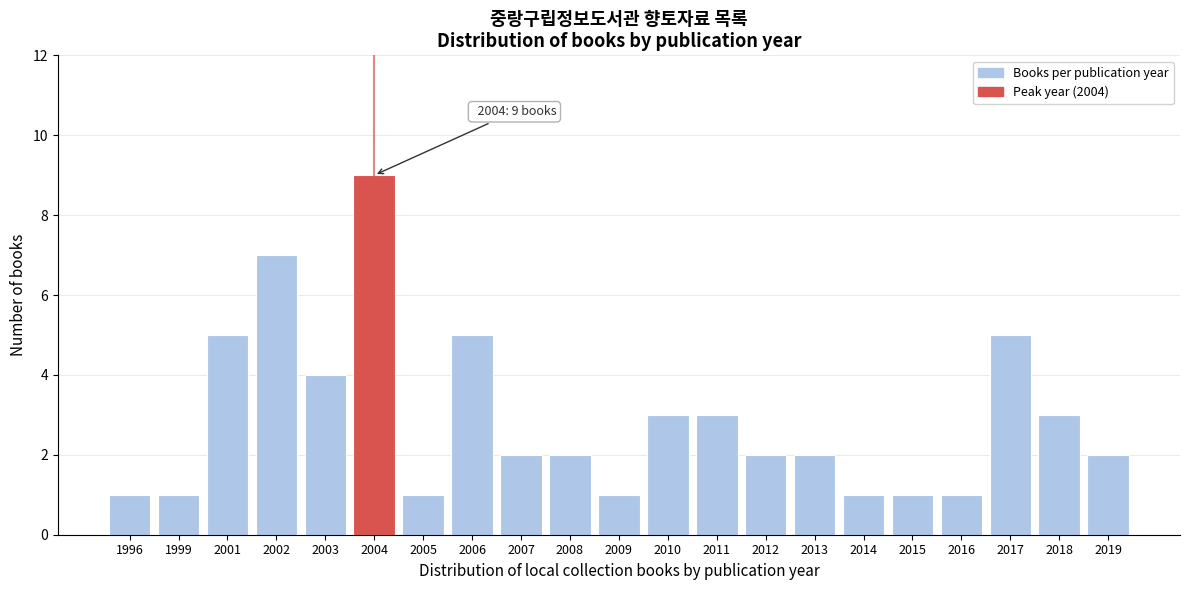

Reading right to left, transcribe all the data shown in this chart.

2	3	5	1	1	1	2	2	3	3	1	2	2	5	1	9	4	7	5	1	1